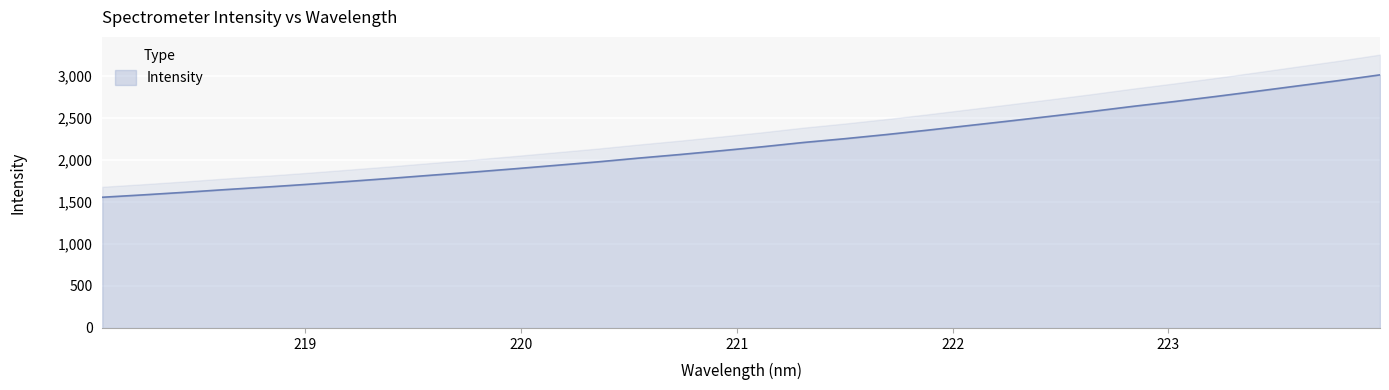

How many data points are less than 2157?

16